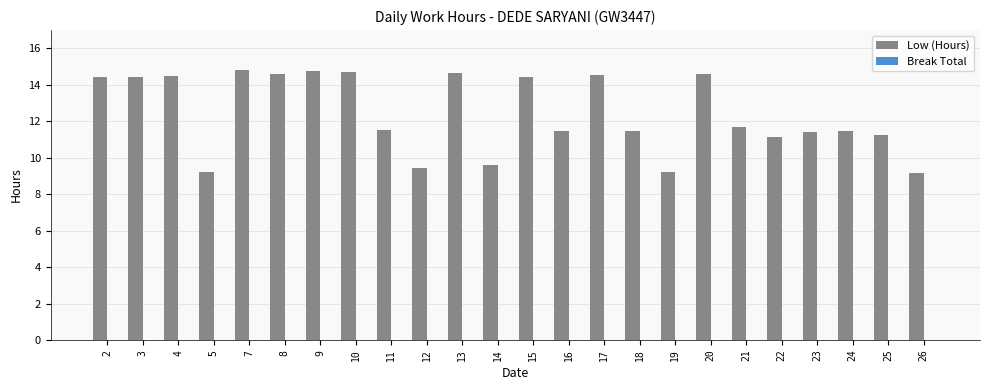

What is the ratio of the value at 4 to the value at 21?

1.2